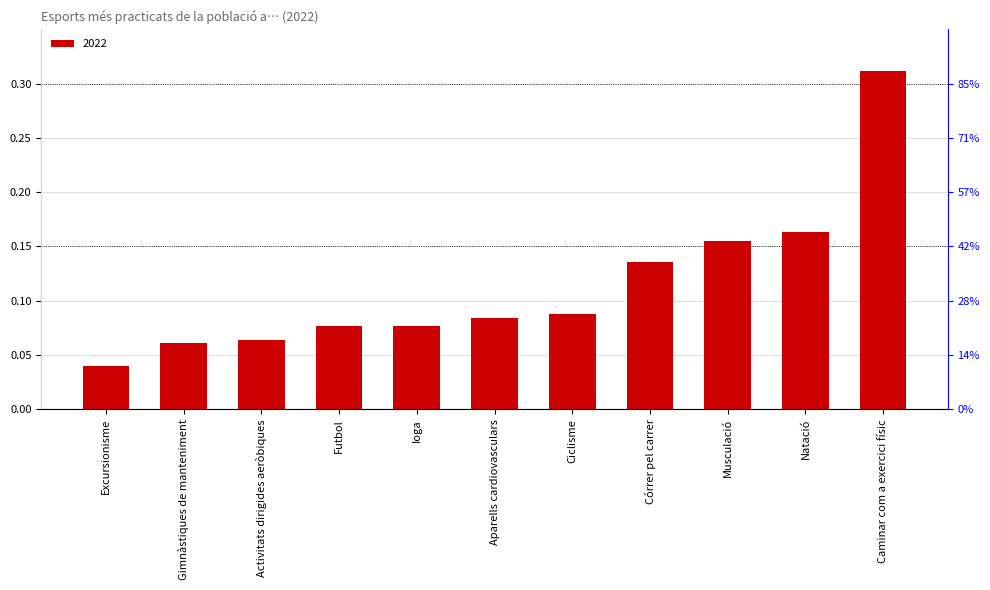

List the labels in order of value, largest first.

Caminar com a exercici físic, Natació, Musculació, Córrer pel carrer, Ciclisme, Aparells cardiovasculars, Futbol, Ioga, Activitats dirigides aeròbiques, Gimnàstiques de manteniment, Excursionisme